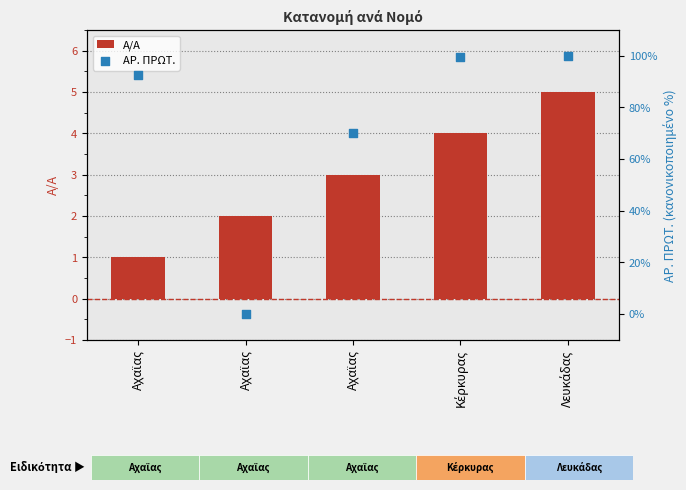

At which category is the sum across all series the highest?

Λευκάδας